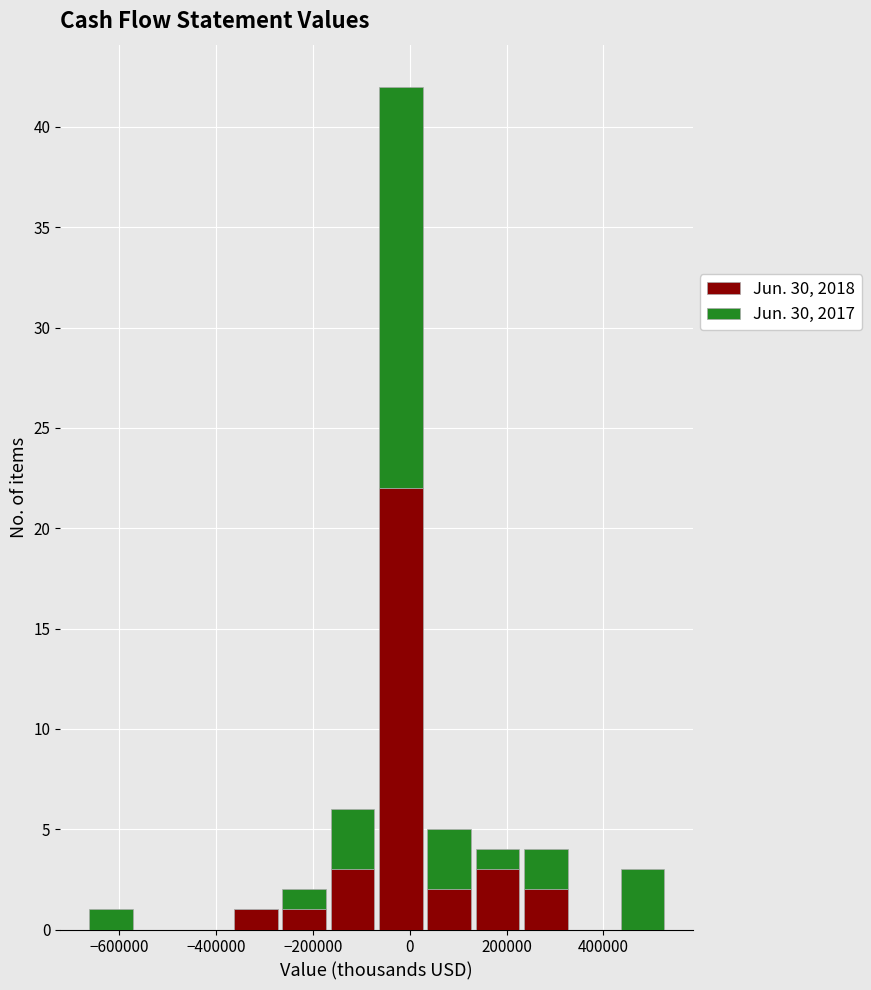

What is the total height of the stacked bar covering -660000 to -560000 on the x-axis? Neither the bar edges nor the heights are printed on the chart, so give them approximately, as read against the axes.

1